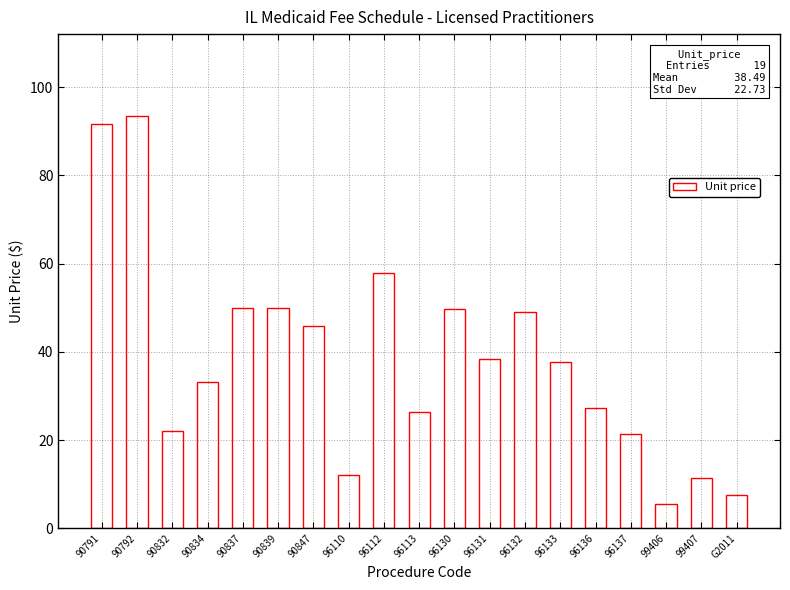

How many data points are less than 37?

9